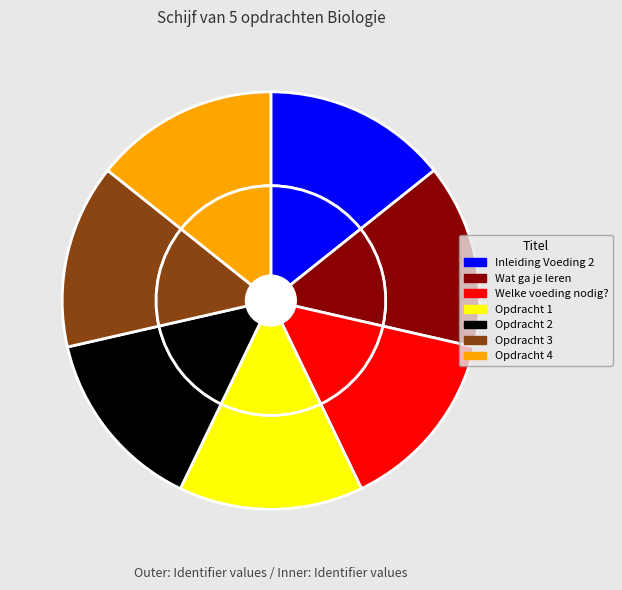

To the nearest percent, what portion does Opdracht 2 Voedingsstoffen represent?

14%